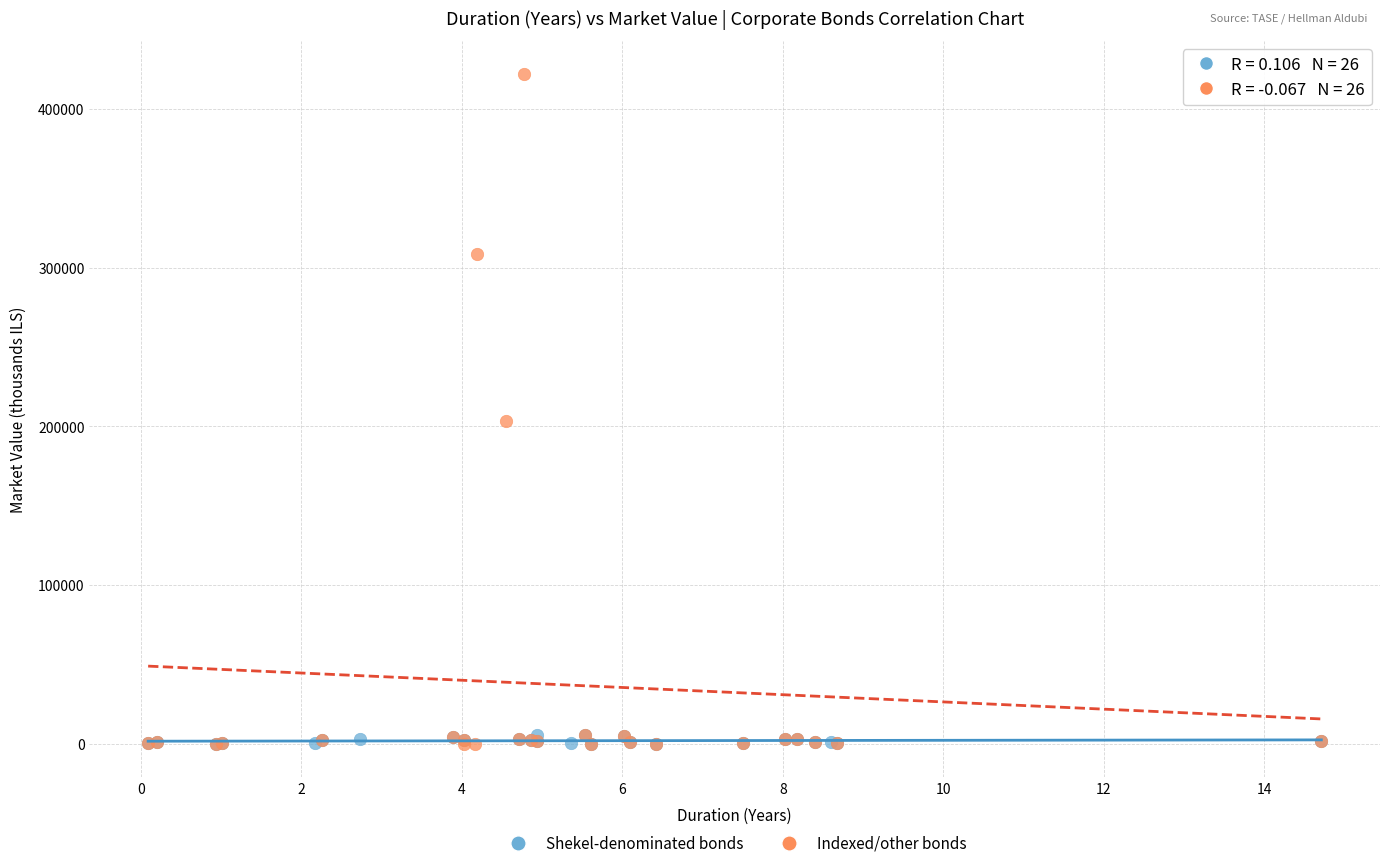

Which series has the widest spread of Y values?

Indexed/other bonds